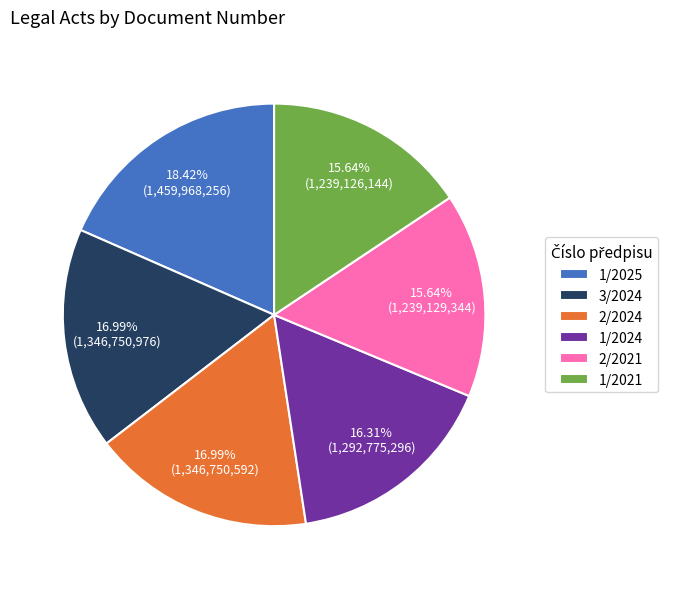

How many segments does this pie chart have?

6